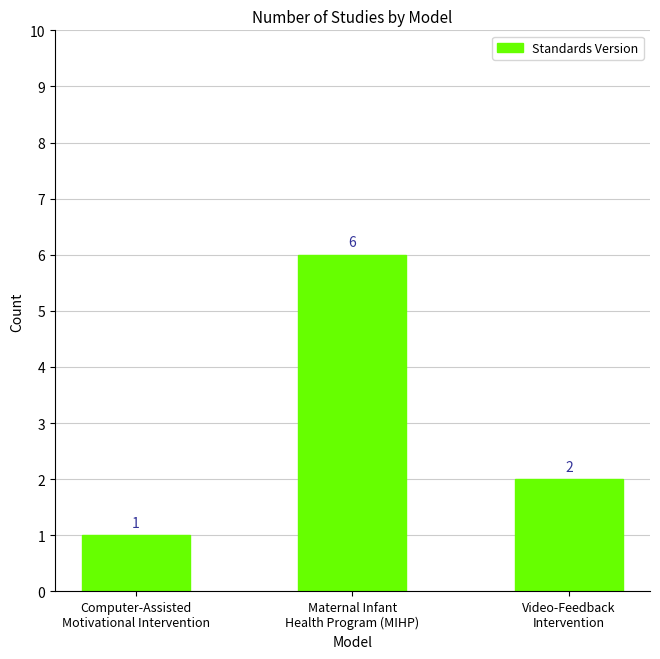

Count the values in the range 1 to 6.

3